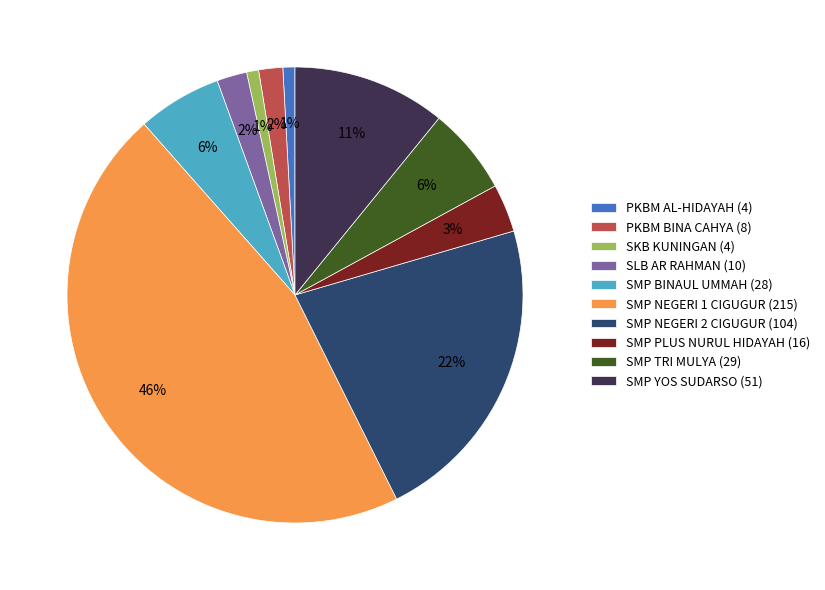

Do SMP NEGERI 1 CIGUGUR (215) and SMP BINAUL UMMAH (28) together represent more than half of the pie?

Yes